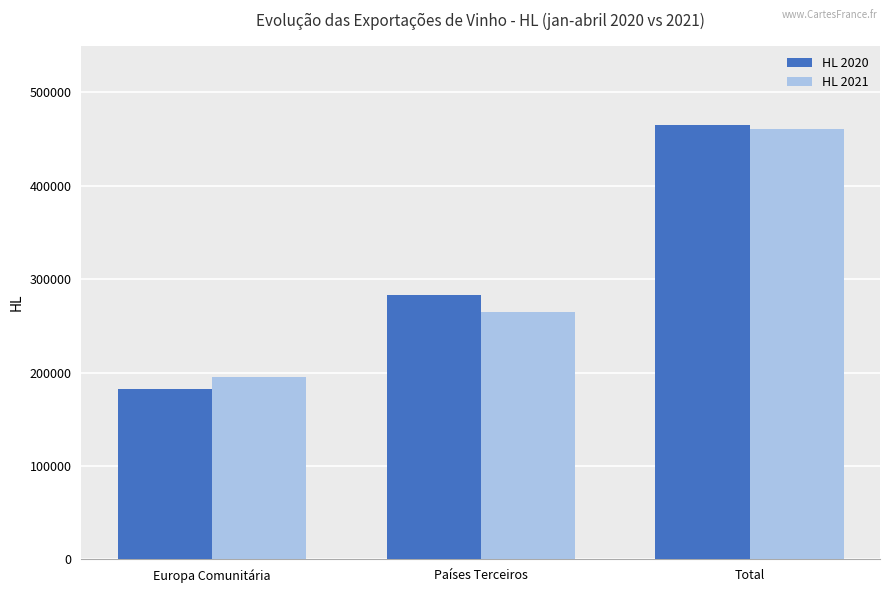

Rank the series by their maximum value, from lowest to highest.

HL 2021, HL 2020